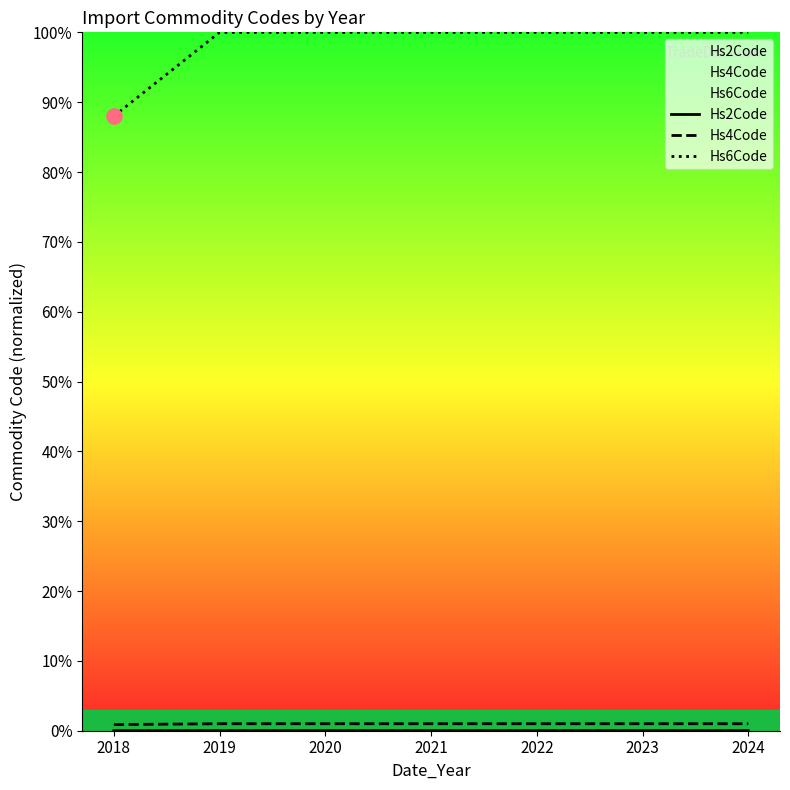

At how many categories does at least one series exceed 15?

7